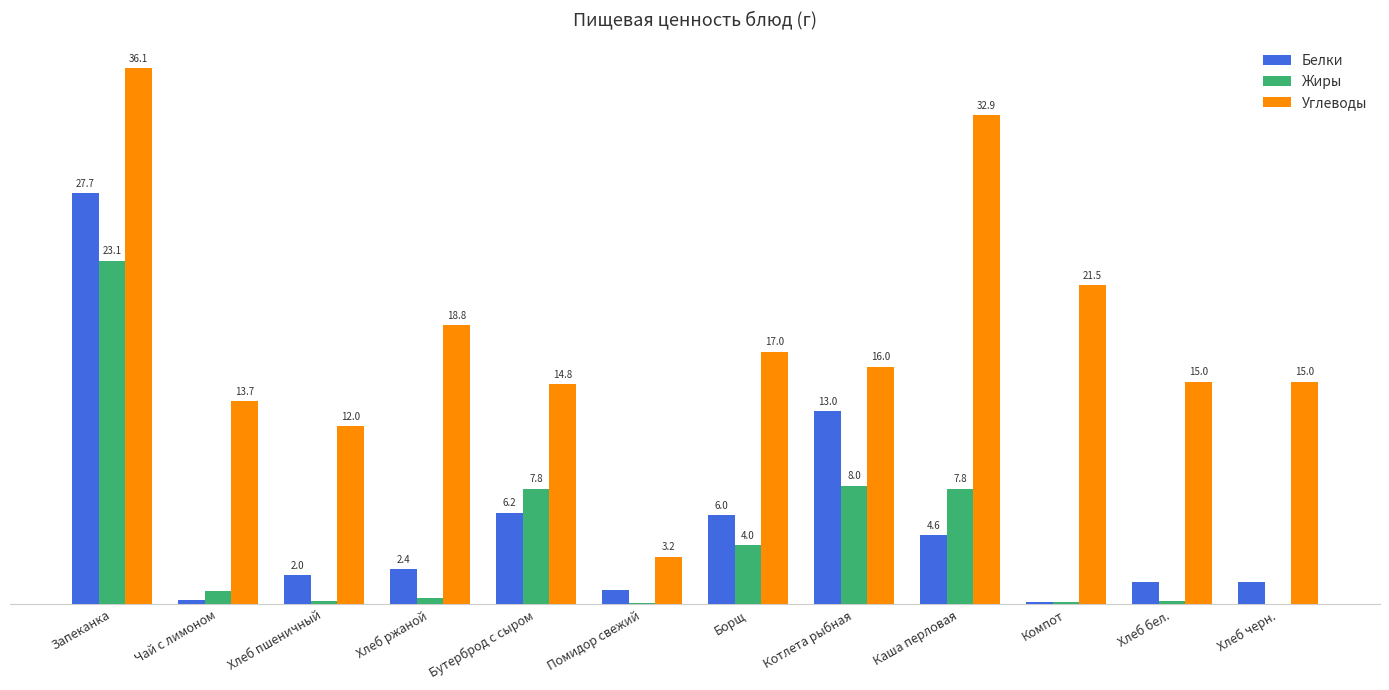

Which series changed the most between Помидор свежий and Хлеб черн.?

Углеводы